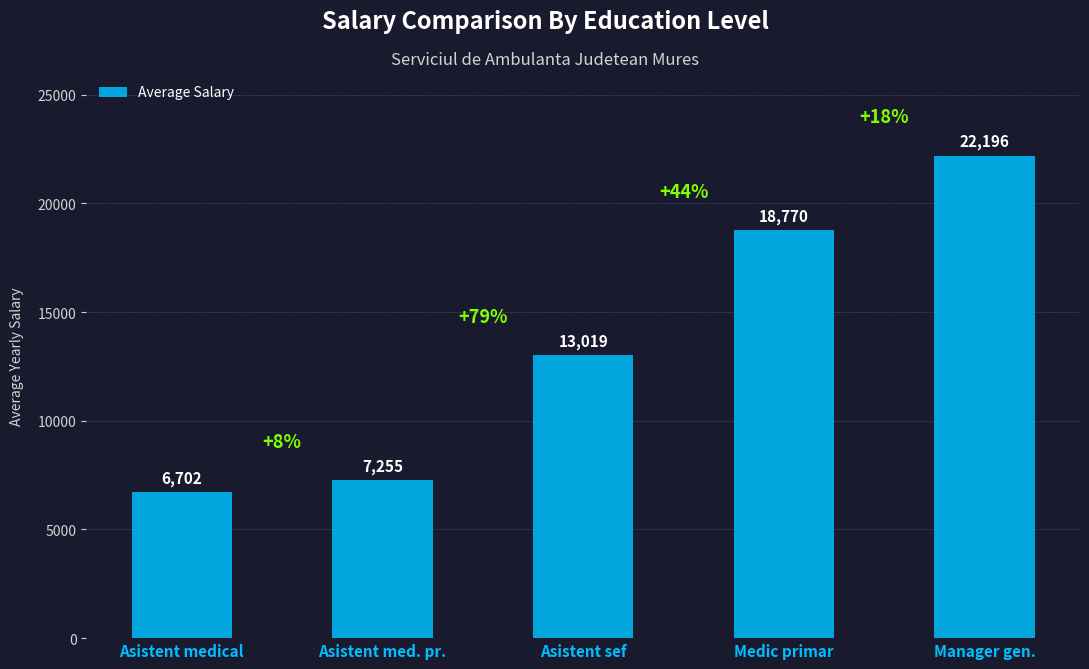

What is the ratio of the value at Medic primar to the value at Asistent medical?

2.8